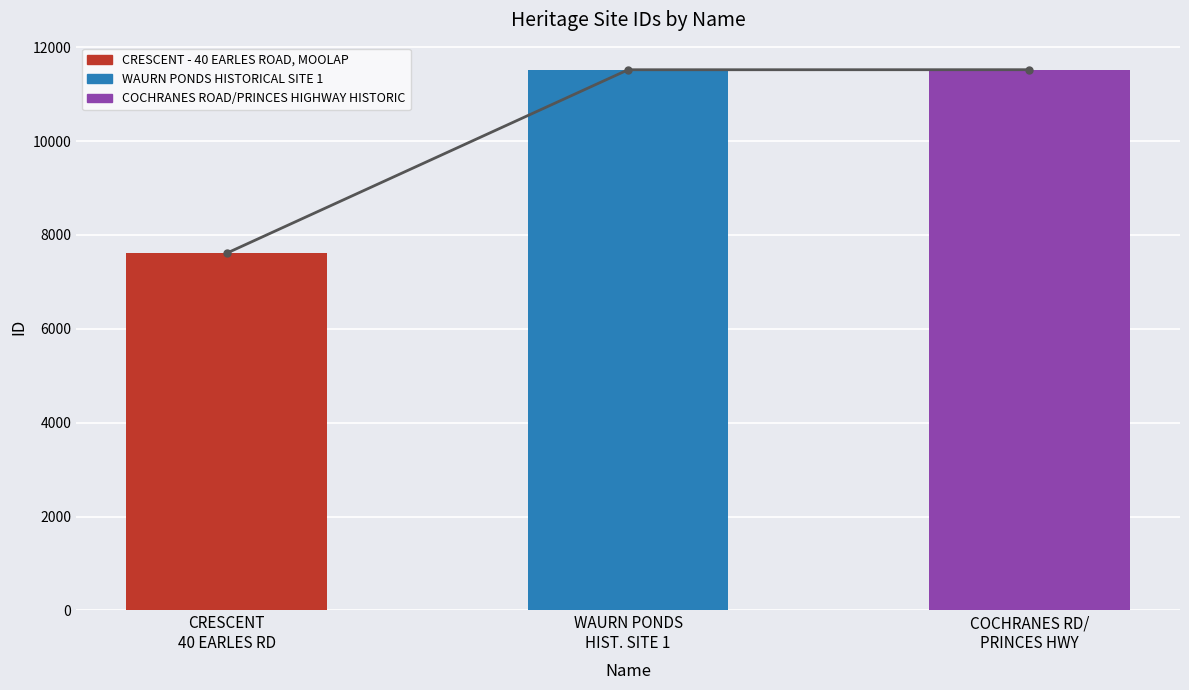

What is the minimum value shown in the chart?

7612